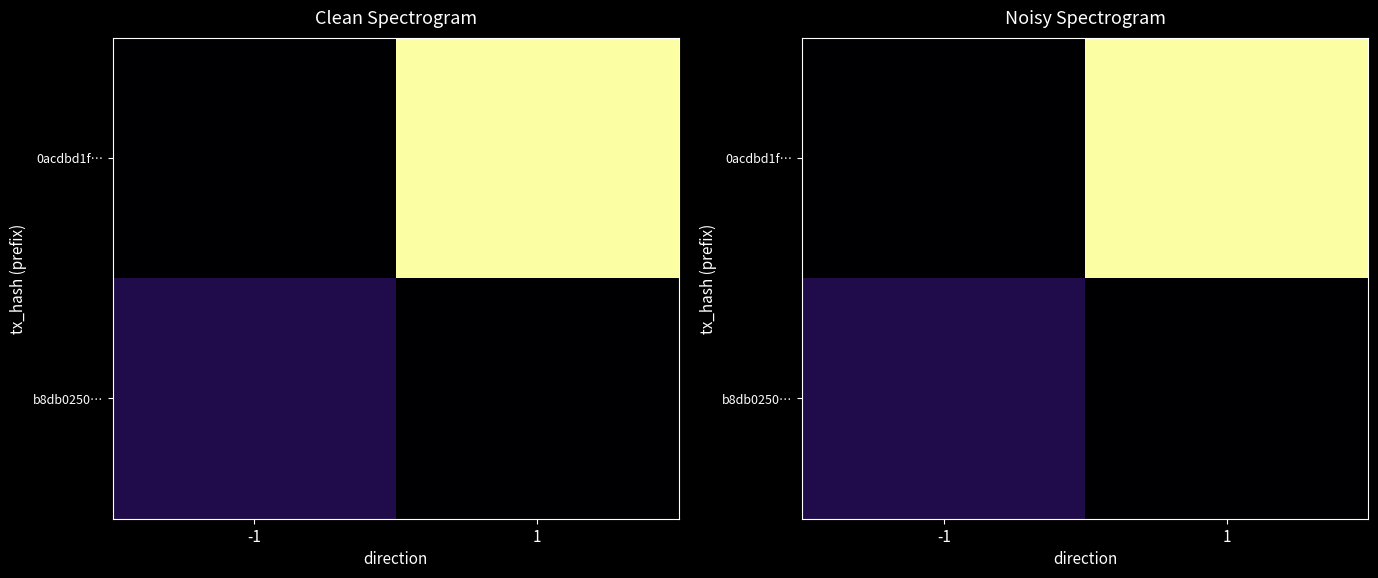

Which series has the largest range (max minus min)?

0acdbd1f…